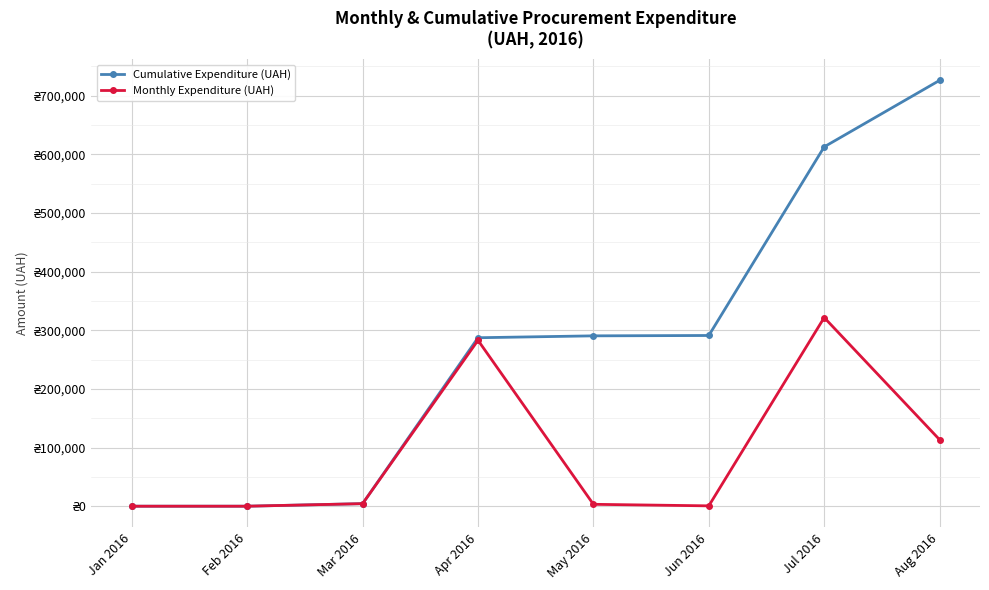

What is the label of the 3rd point from the right?

Jun 2016